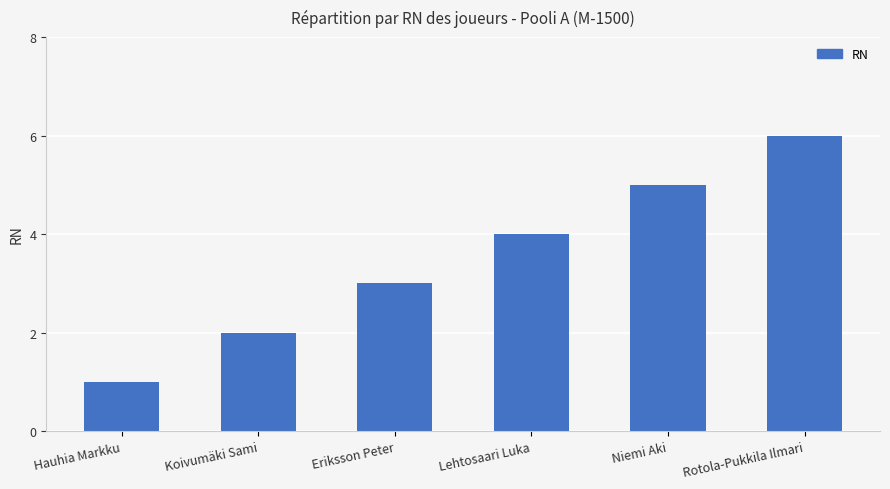

List the labels in order of value, smallest first.

Hauhia Markku, Koivumäki Sami, Eriksson Peter, Lehtosaari Luka, Niemi Aki, Rotola-Pukkila Ilmari